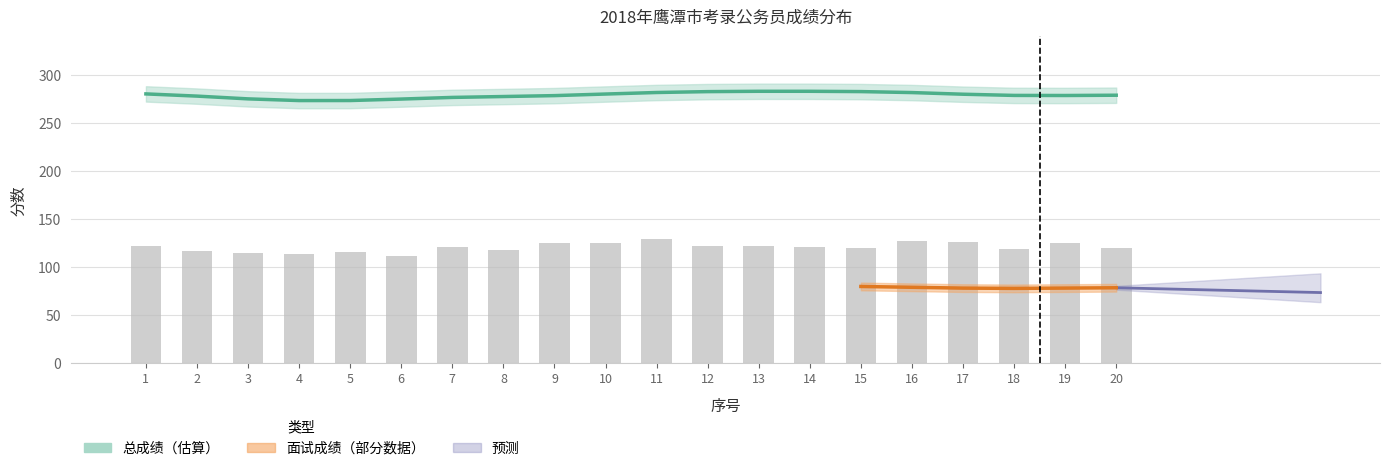

Is it true that 总成绩 equals 379.9 at 11?

False